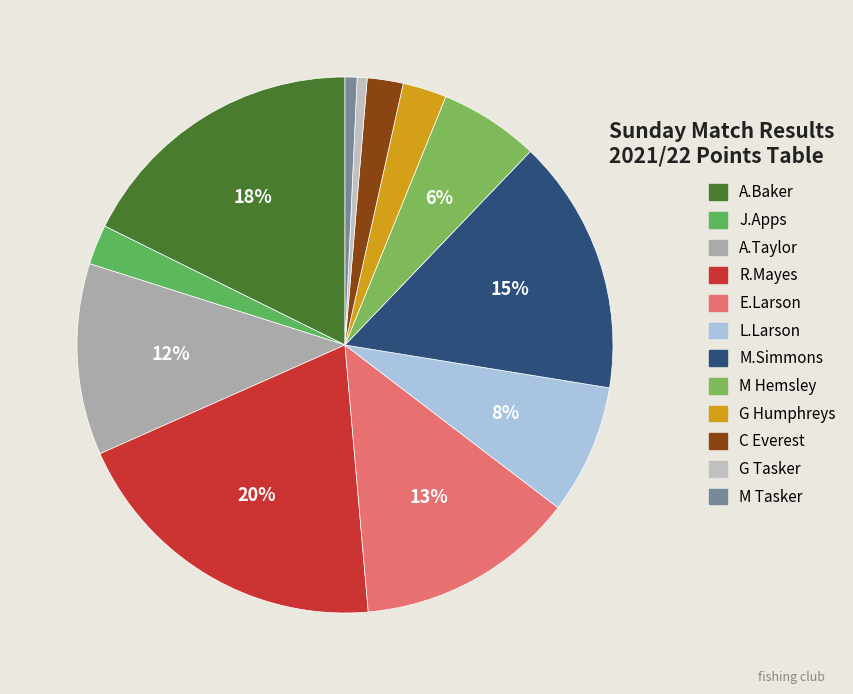

How many slices are in this pie chart?

12